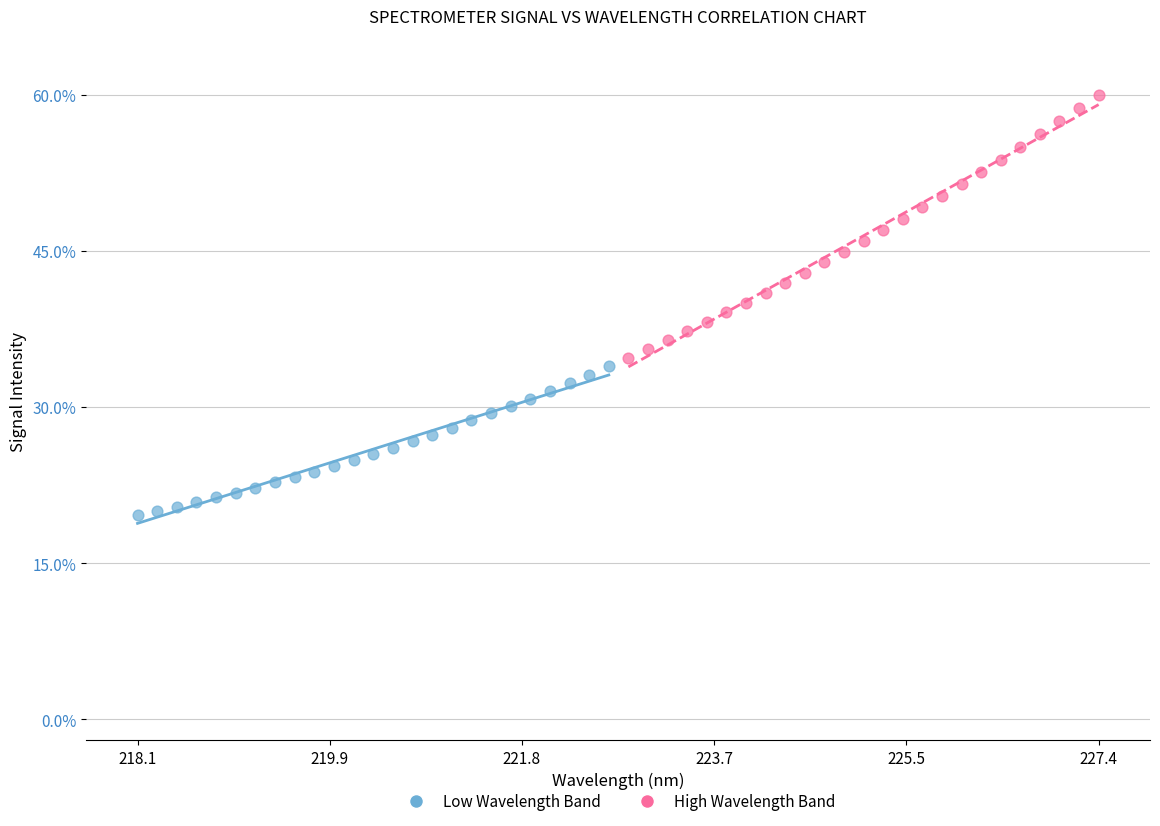

Which series reaches the maximum Y coordinate?

High Wavelength Band